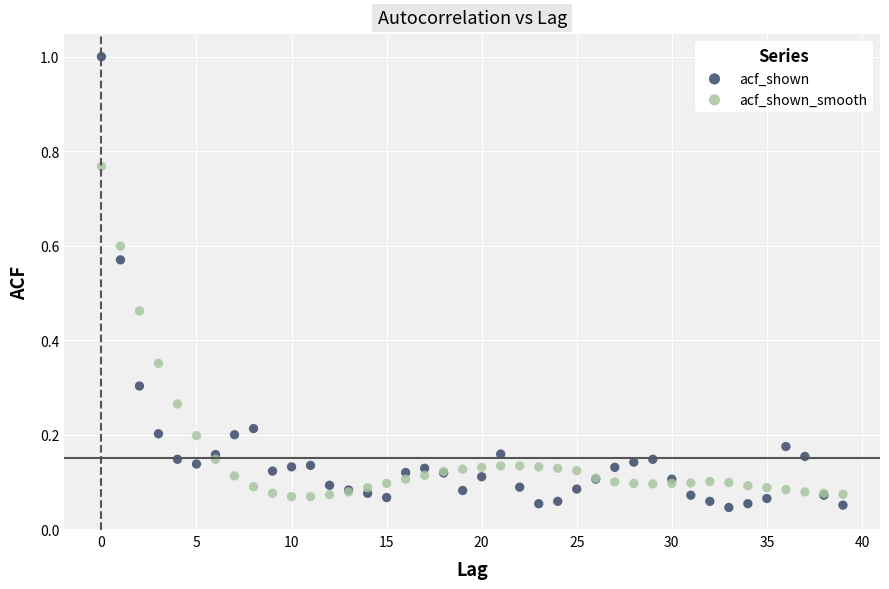

Which series has the widest spread of Y values?

acf_shown